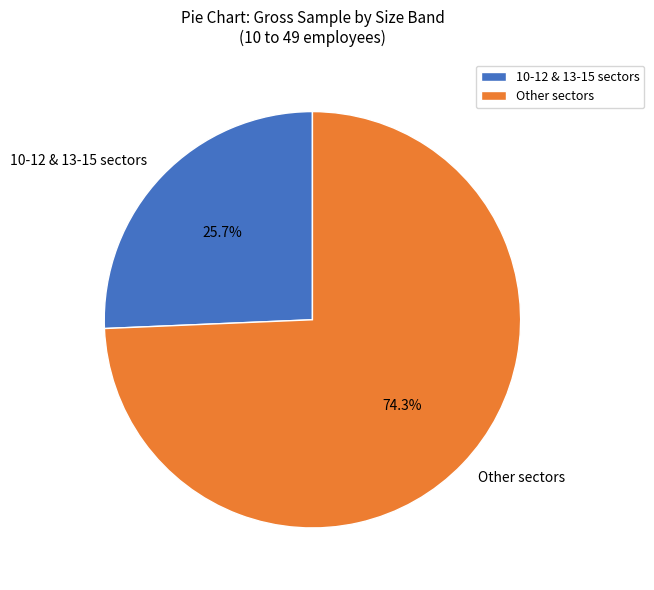

Does any single category account for the majority?

Yes